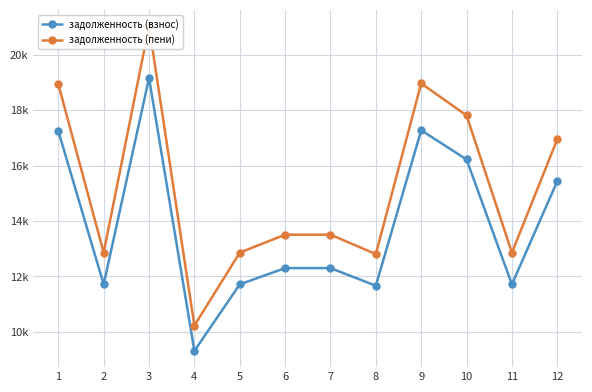

True or false: задолженность (пени) and задолженность (взнос) intersect in this chart.

False